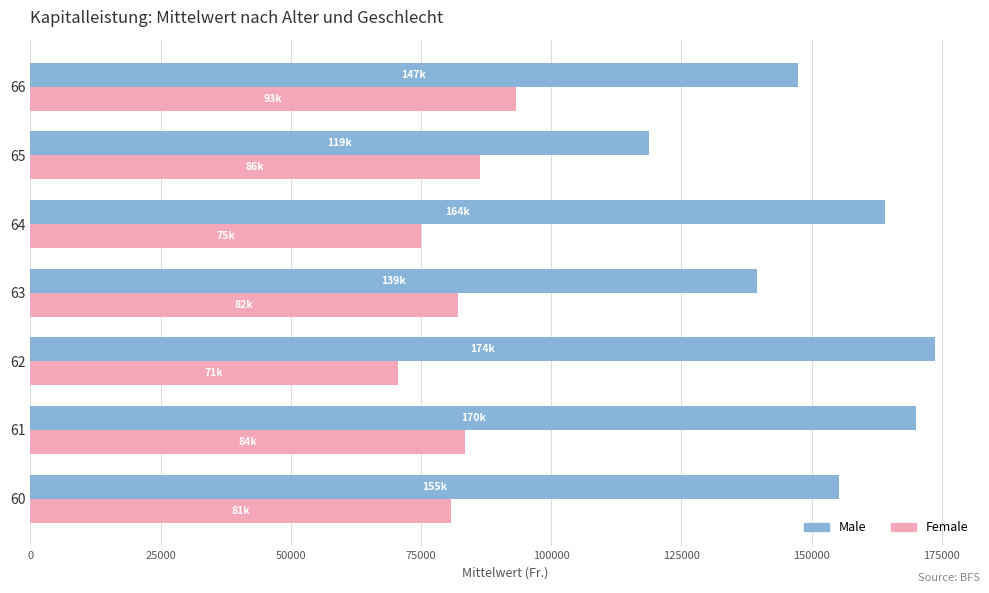

How many values in the Female series are below 82017?

3